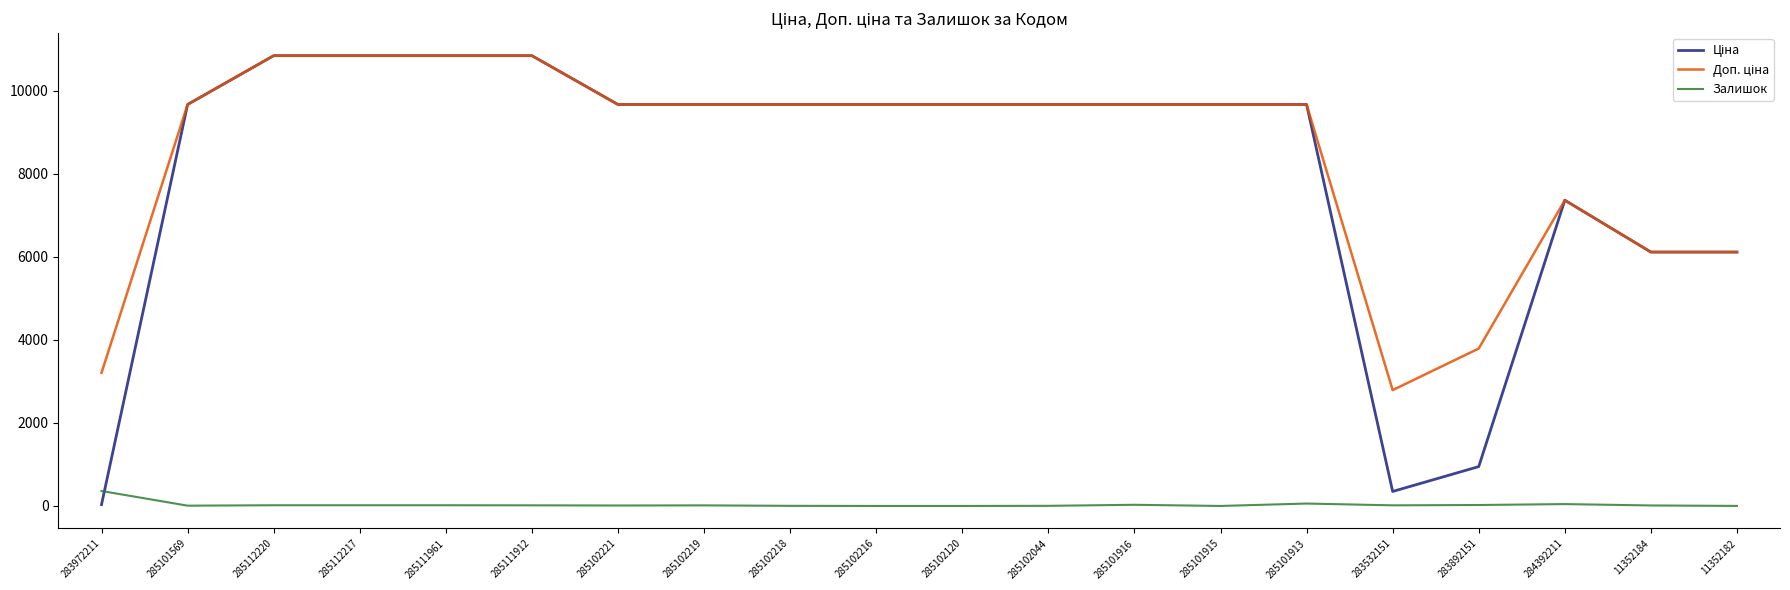

What is the maximum value for Залишок?

360.0